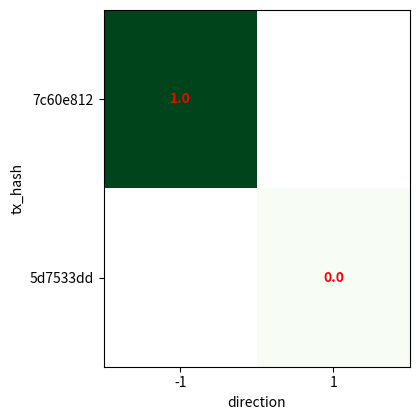

Is the value of 5d7533dd at 1 greater than the value of 7c60e812 at -1?

No